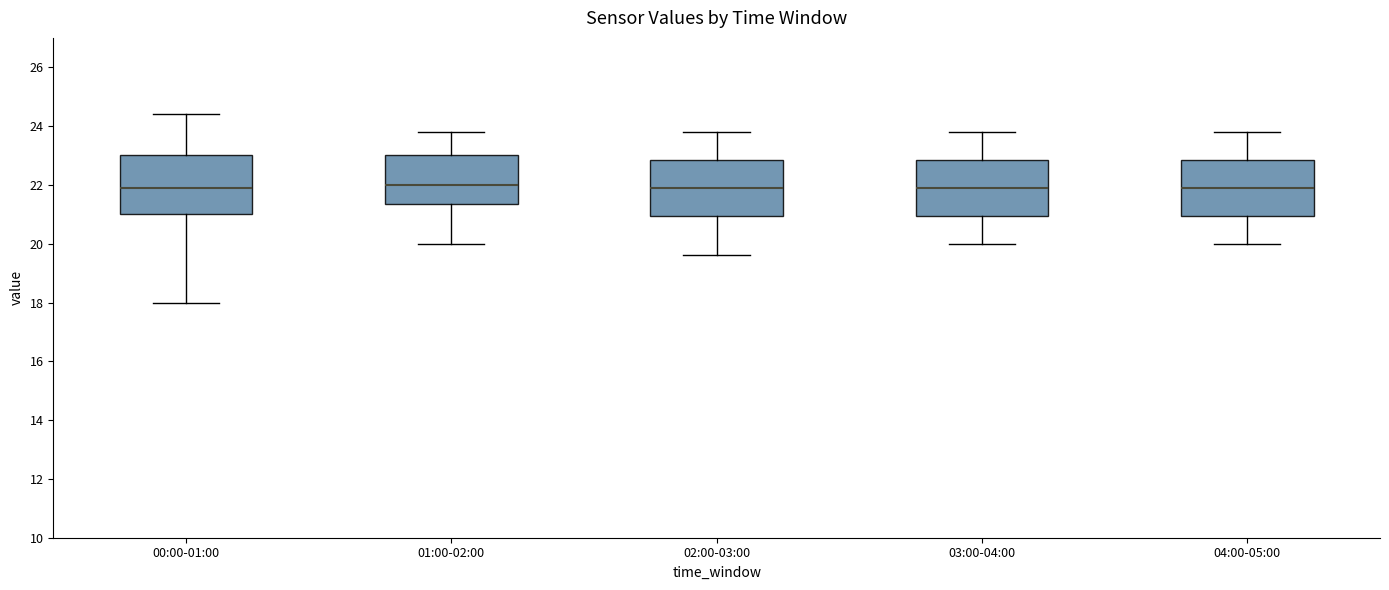

Where is the lower edge of the box for 01:00-02:00 on the y-axis? The values are not printed on the chart, so give them approximately, as read against the axis.

21.4